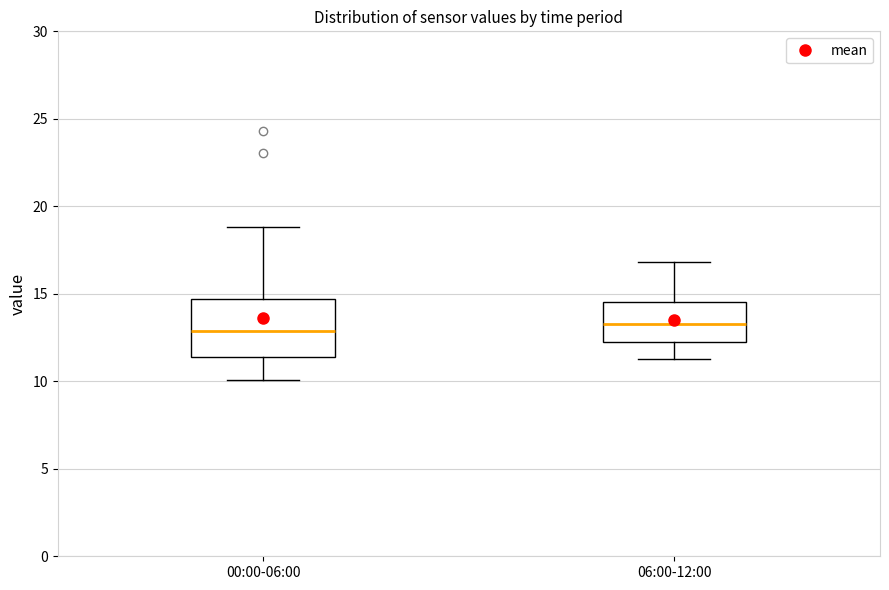

Where does the median line of the box for 06:00-12:00 sit on the y-axis? The values are not printed on the chart, so give them approximately, as read against the axis.

13.5